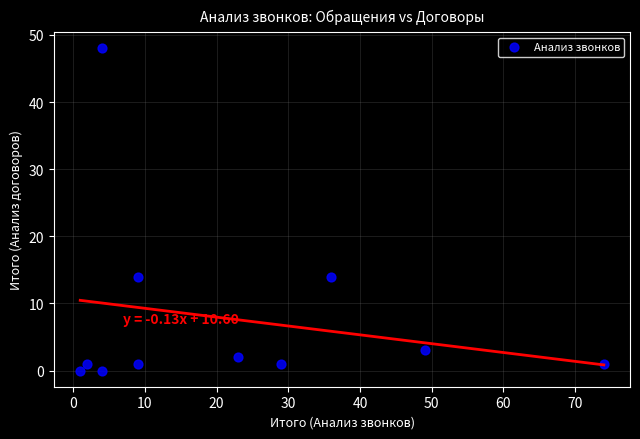

What is the average Y value?

8